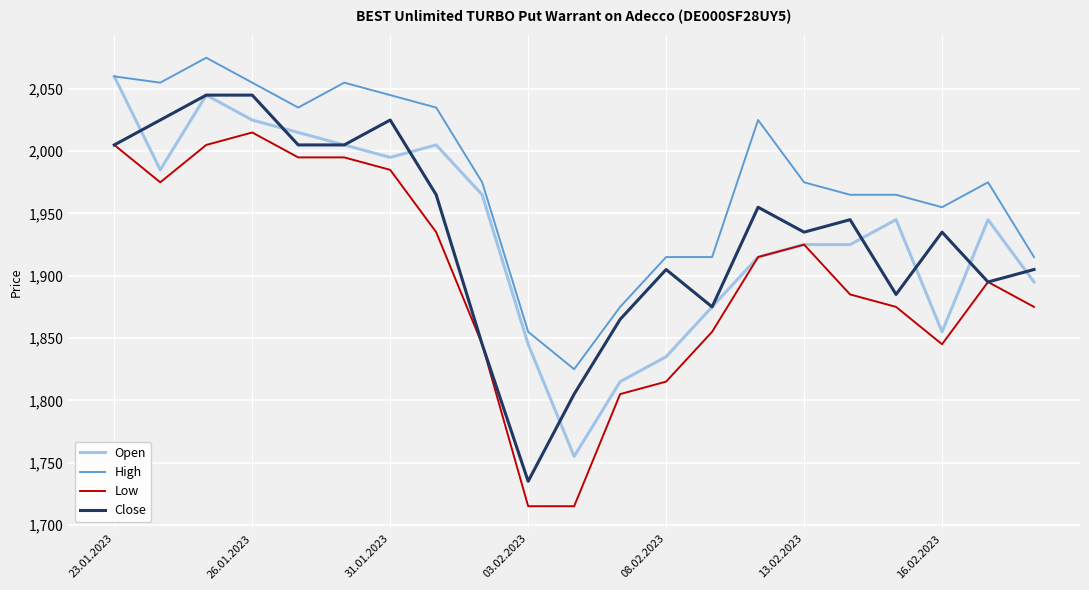

What is the difference between the maximum and minimum values in the Close series?

310